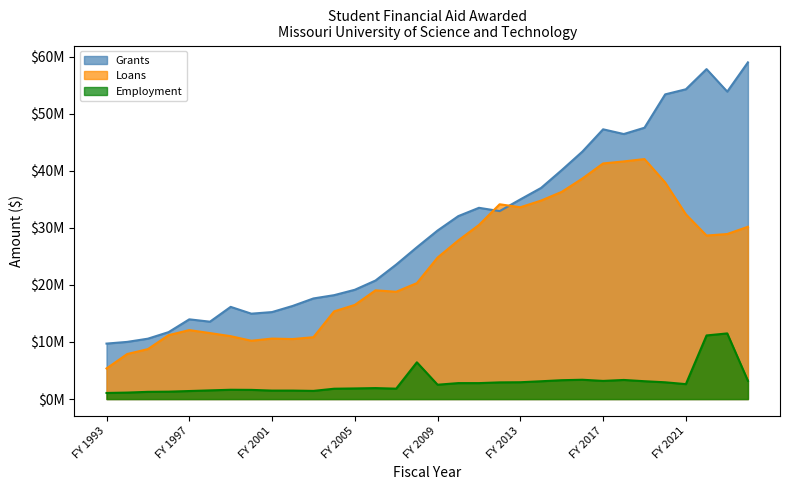

What is the sum of the Loans values at FY 1993 and FY 2005?

21851401